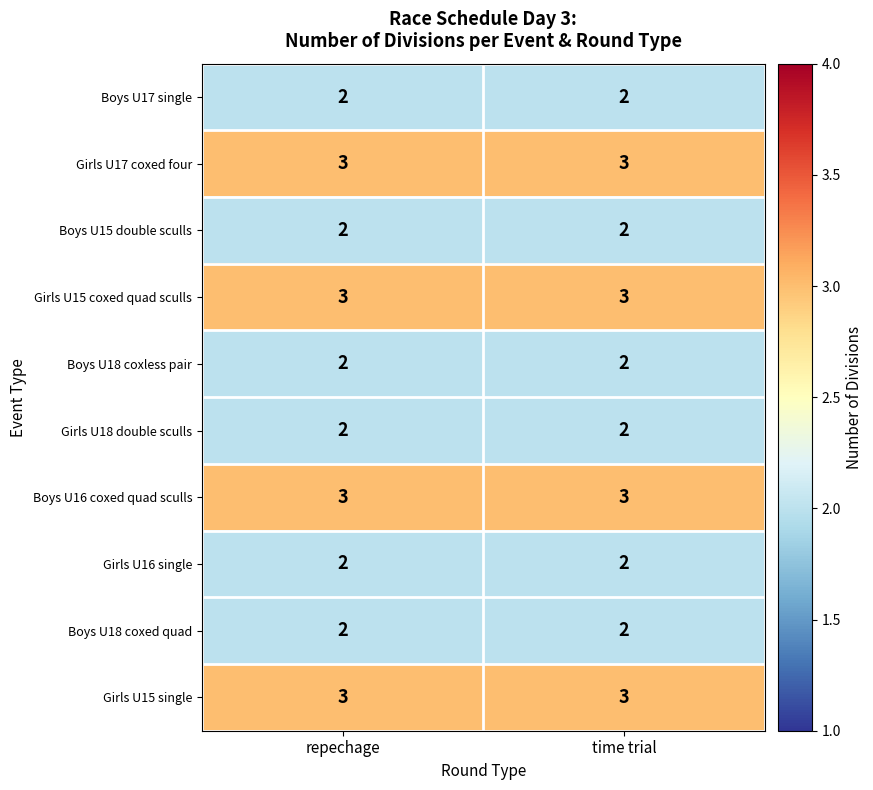

Reading left to right, extract all data points from this chart.

Boys U17 single: repechage=2	time trial=2
Girls U17 coxed four: repechage=3	time trial=3
Boys U15 double sculls: repechage=2	time trial=2
Girls U15 coxed quad sculls: repechage=3	time trial=3
Boys U18 coxless pair: repechage=2	time trial=2
Girls U18 double sculls: repechage=2	time trial=2
Boys U16 coxed quad sculls: repechage=3	time trial=3
Girls U16 single: repechage=2	time trial=2
Boys U18 coxed quad: repechage=2	time trial=2
Girls U15 single: repechage=3	time trial=3